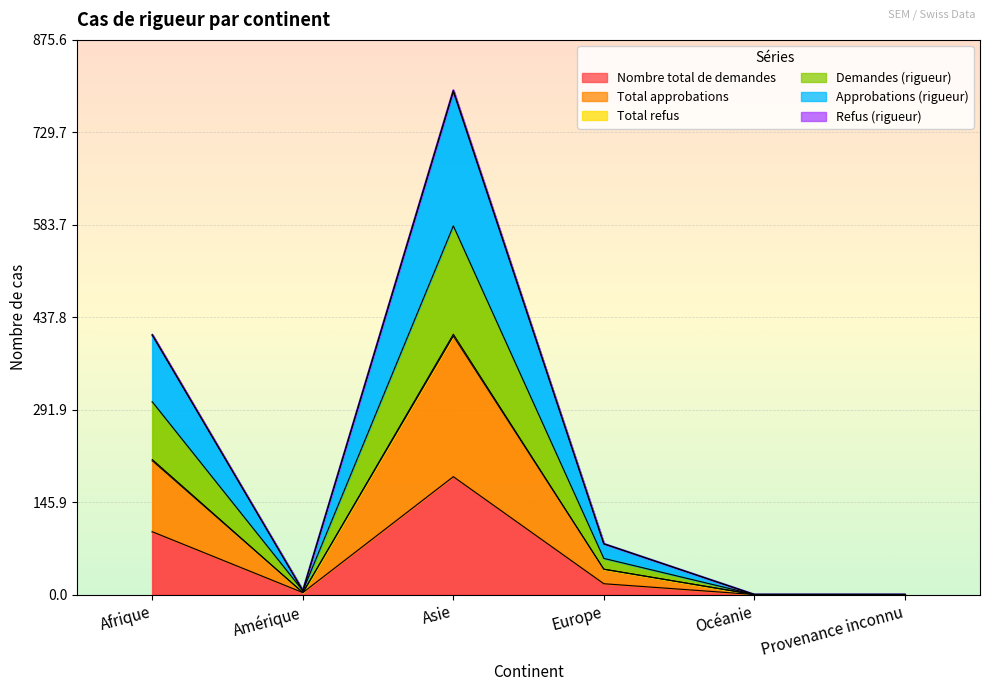

The Total refus series shows 99 at Afrique. True or false?

True